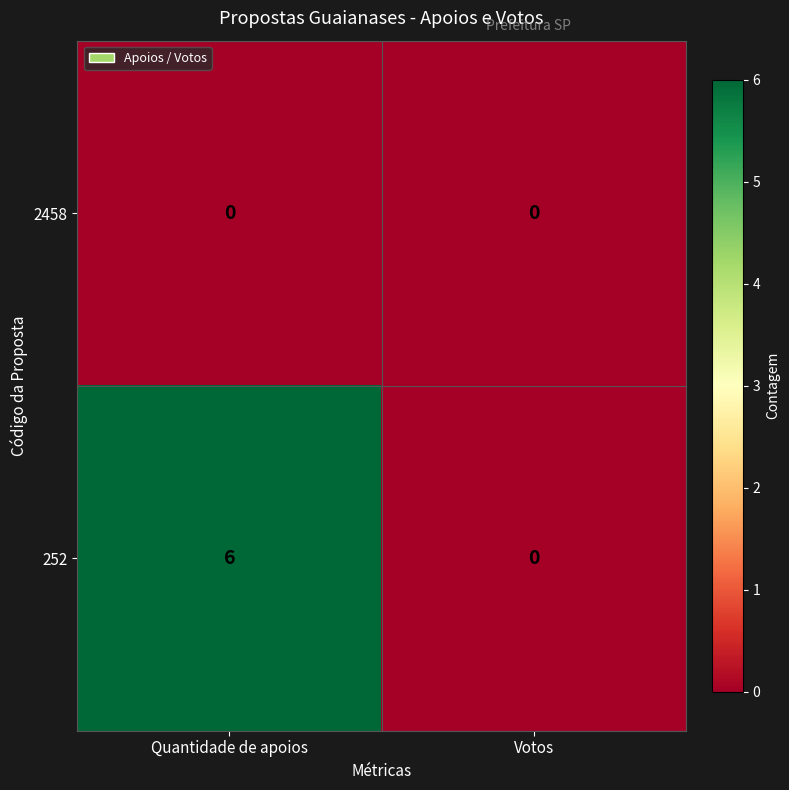

Reading left to right, list all the values displayed in this chart.

2458: Quantidade de apoios=0	Votos=0
252: Quantidade de apoios=6	Votos=0